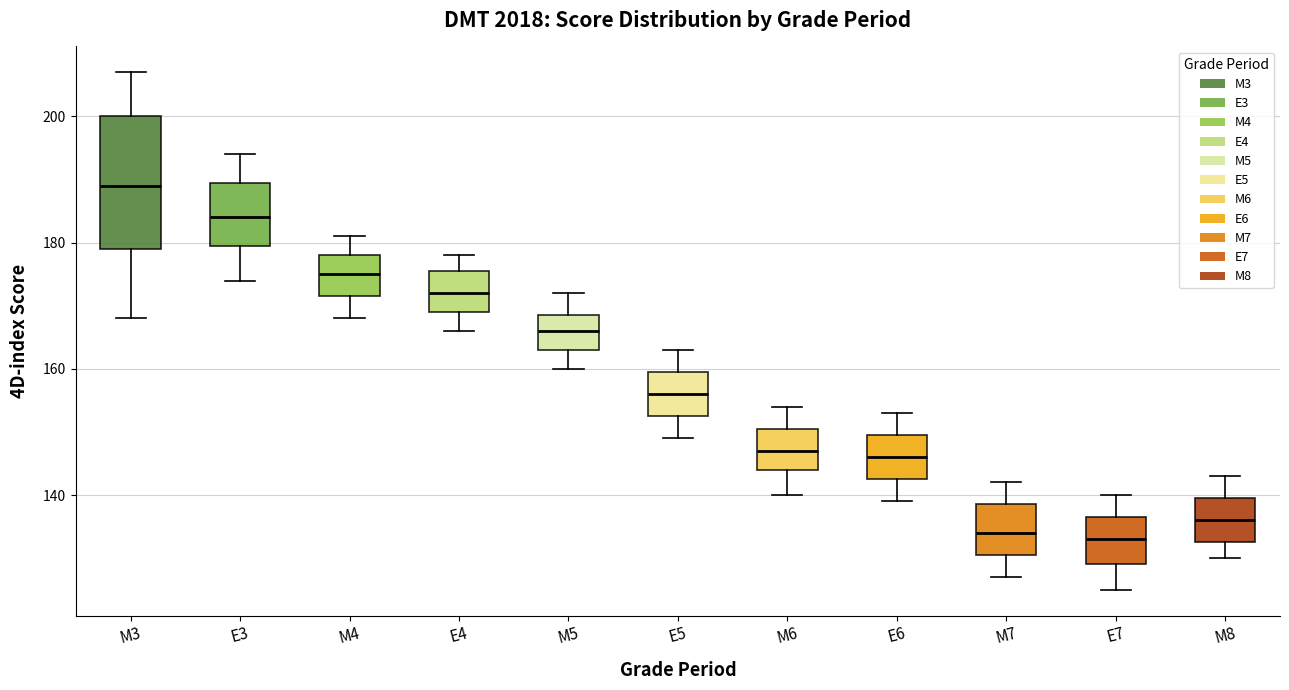

Where does the median line of the box for M8 sit on the y-axis? The values are not printed on the chart, so give them approximately, as read against the axis.

136